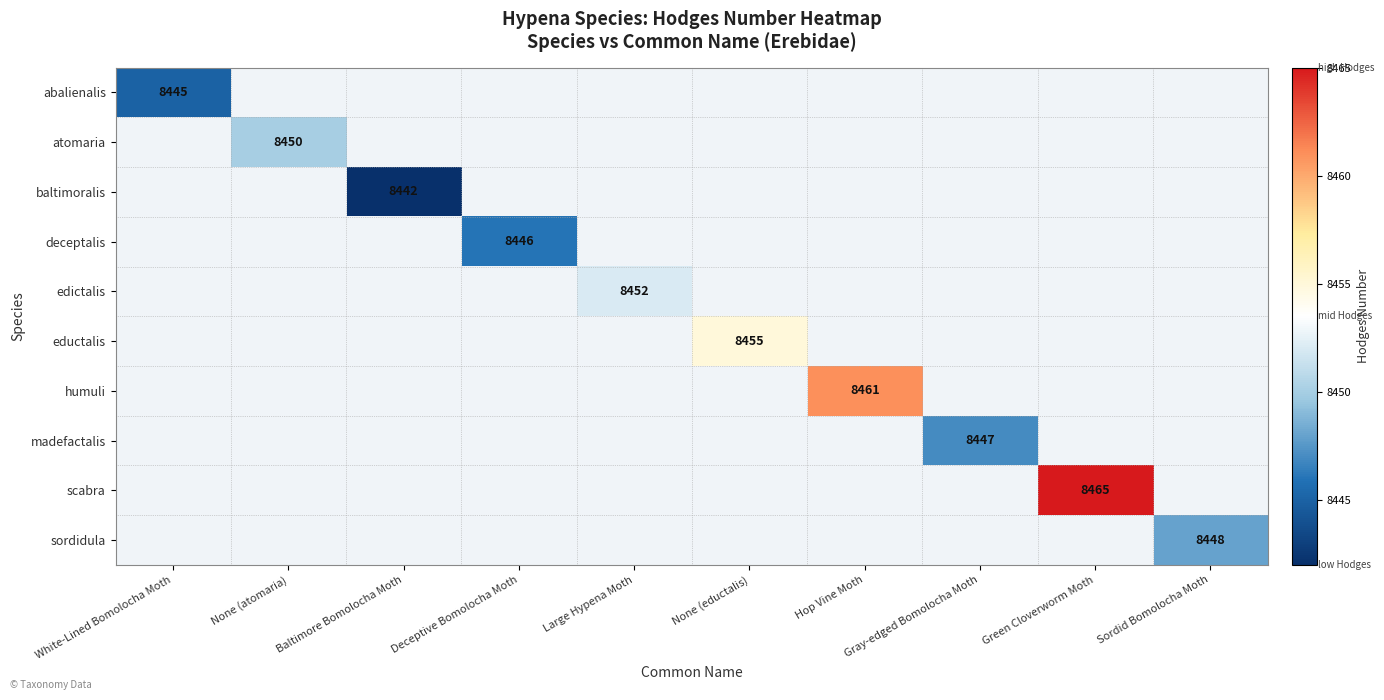

What is the minimum value shown in the chart?

8442.0